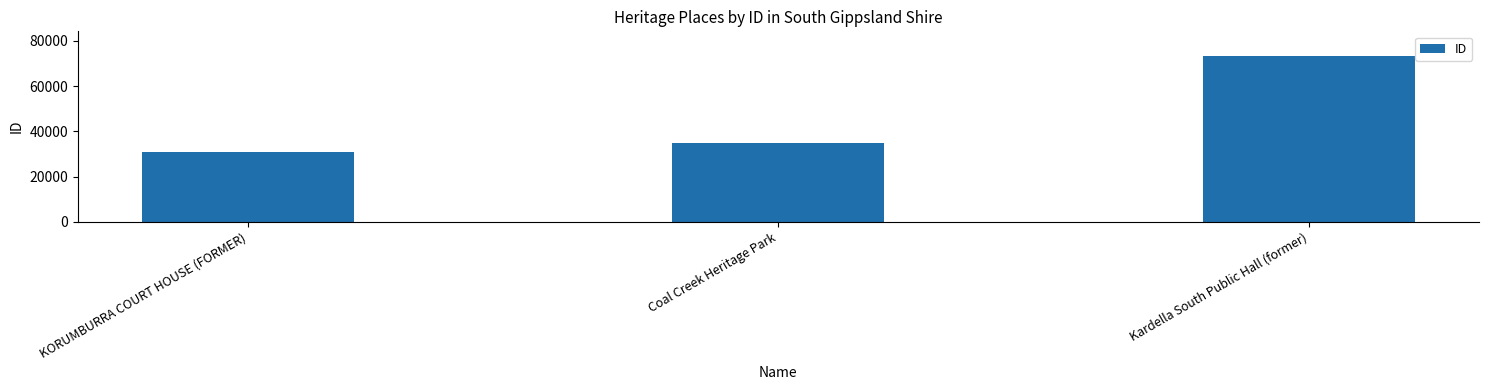

Count the number of data series in this chart.

1